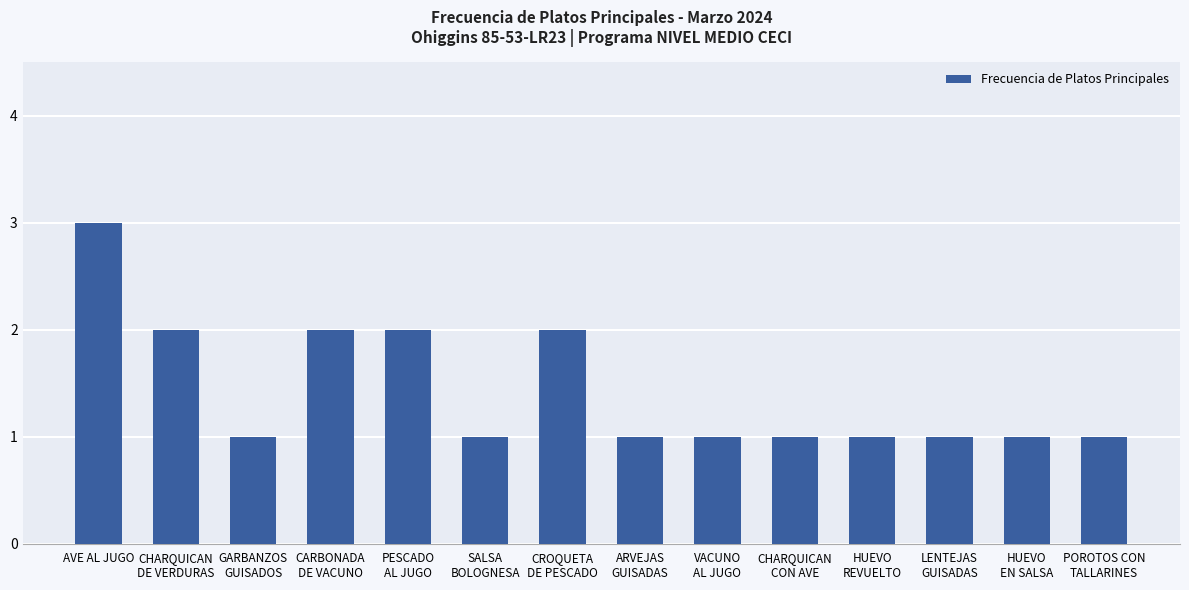

What is the label of the 2nd bar from the right?

HUEVO
EN SALSA